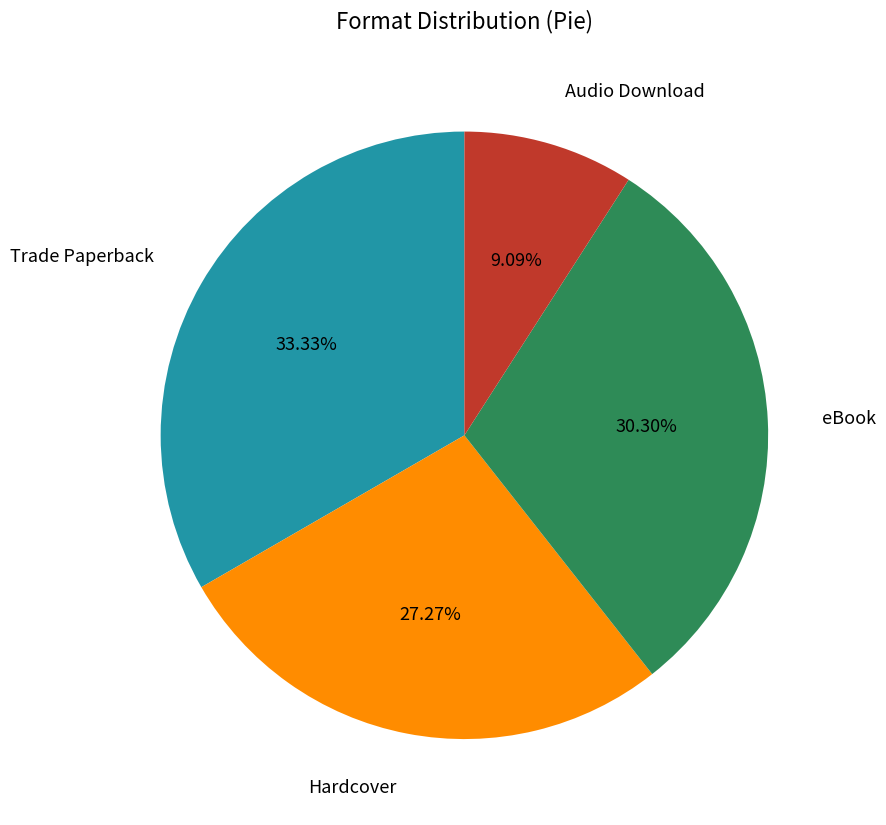

What portion of the pie excludes Audio Download?

90.9%